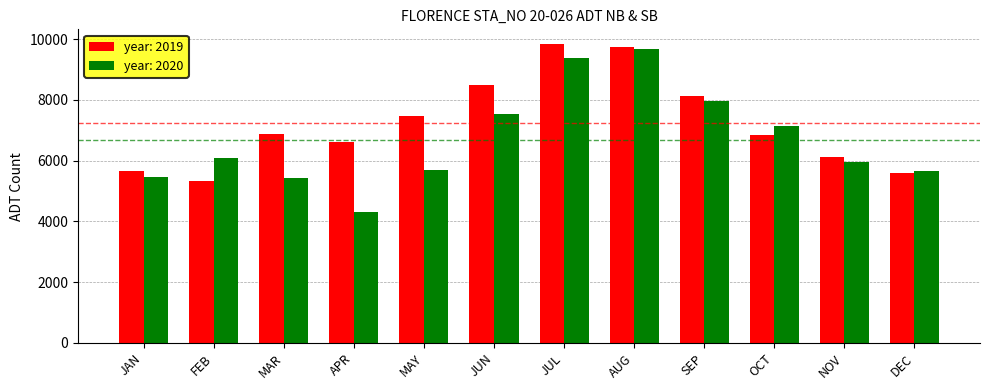

At which category does the chart reach its minimum across all series?

APR